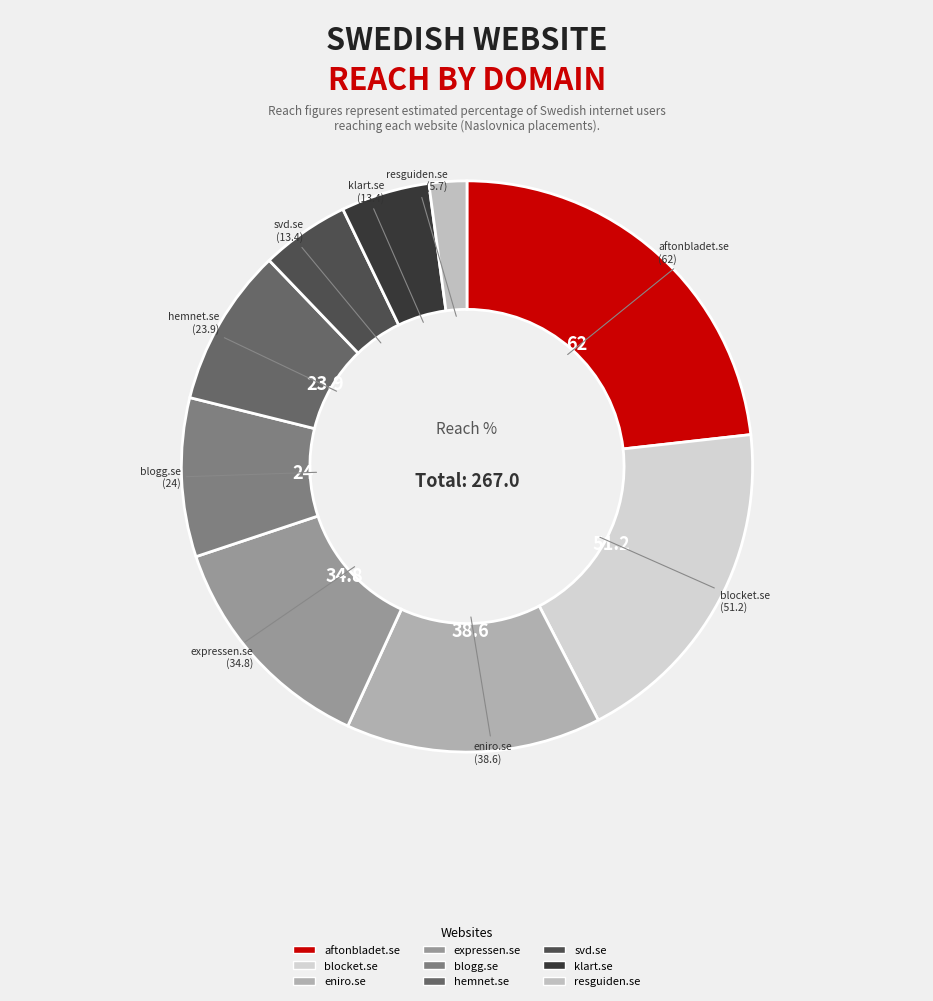

Does any single category account for the majority?

No